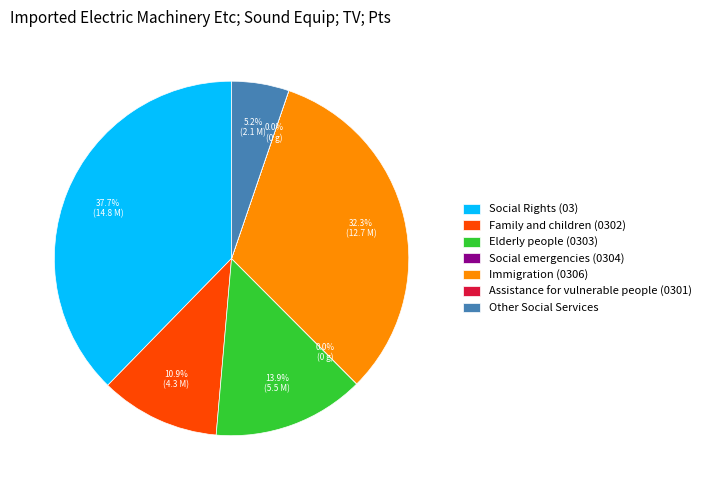

Which category has the biggest portion of the pie?

Social Rights (03)